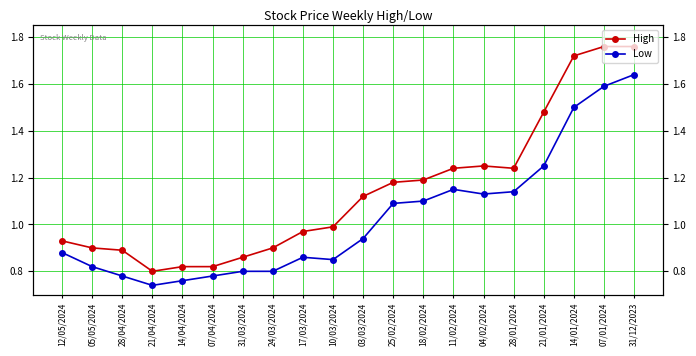

In High, how many points are higher than both neighbors (excluding endpoints)?

1